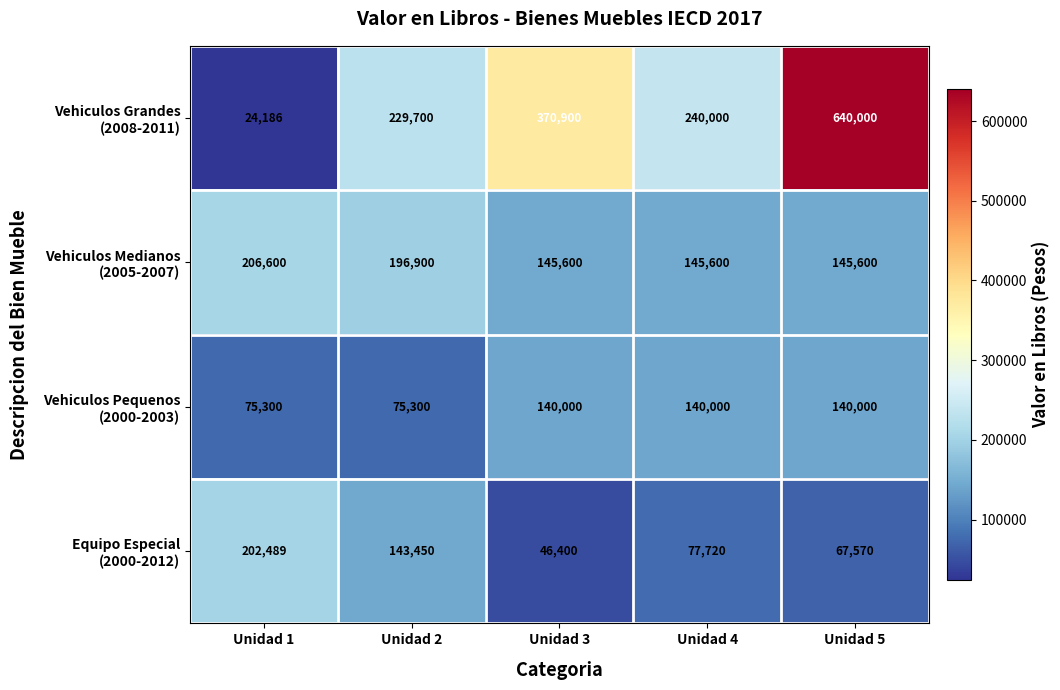

What is the difference between the highest and lowest values at Unidad 3?

324500